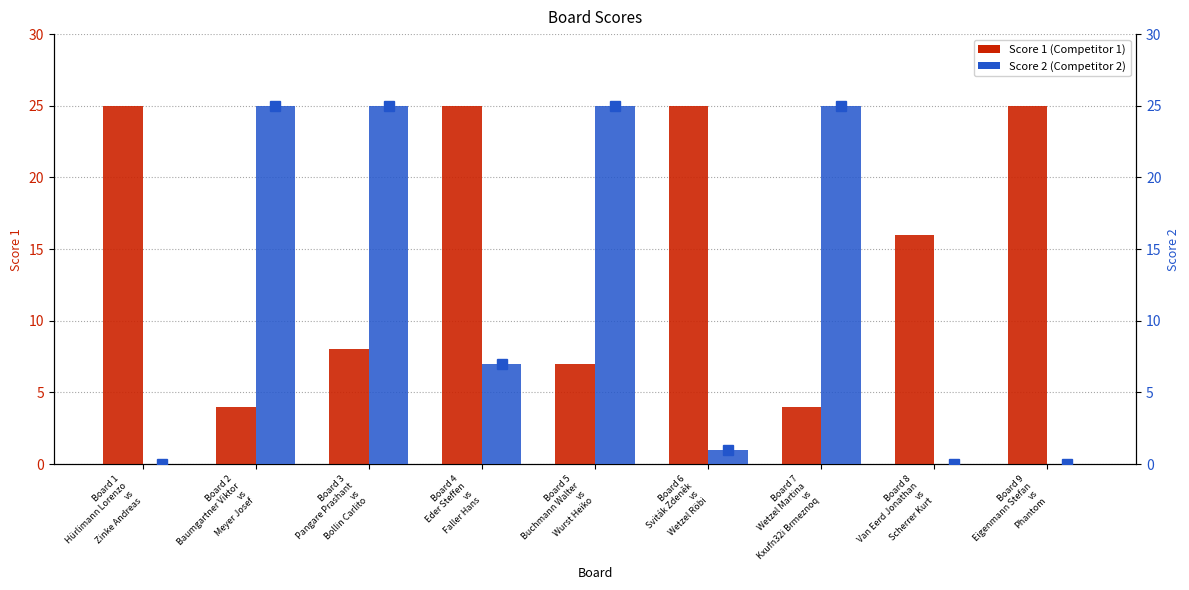

Which category has the highest value across all series?

Board 1
Hürlimann Lorenzo
vs
Zinke Andreas